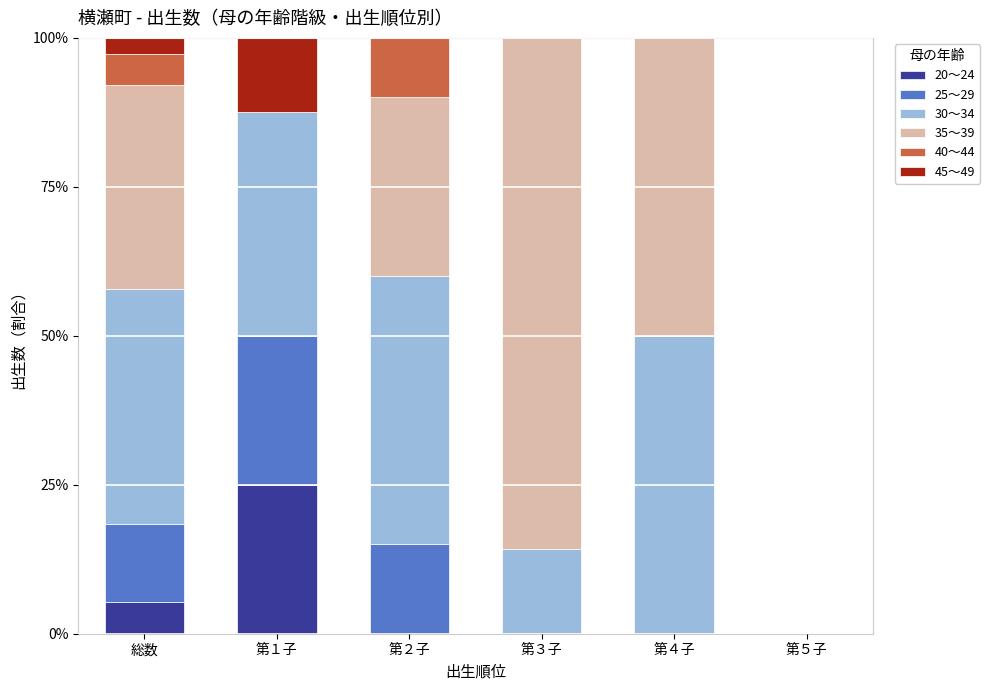

What is the total value across all series at 第４子?

100.0